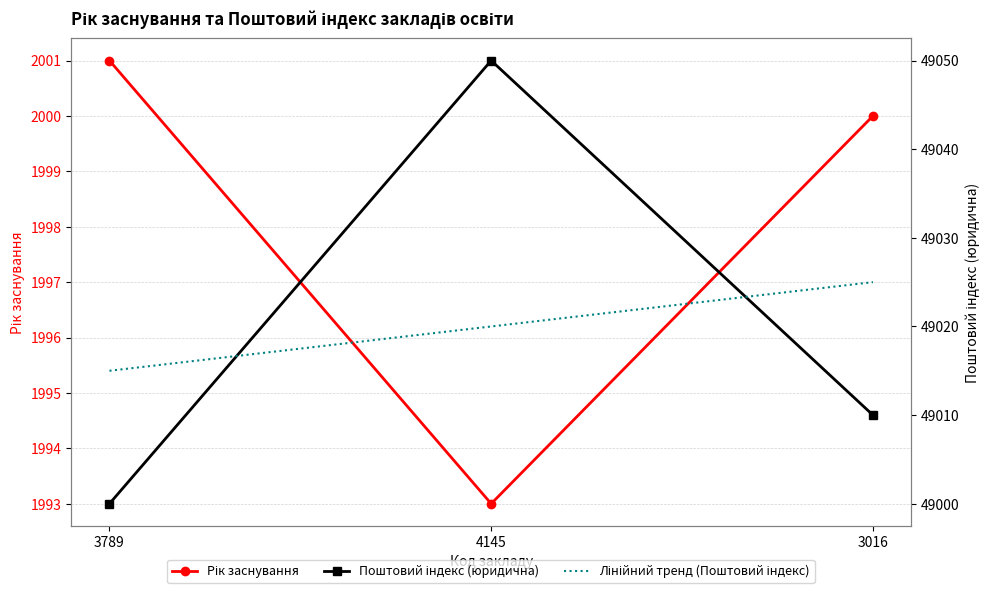

What is the average value of the Поштовий індекс (юридична) series?

49020.0